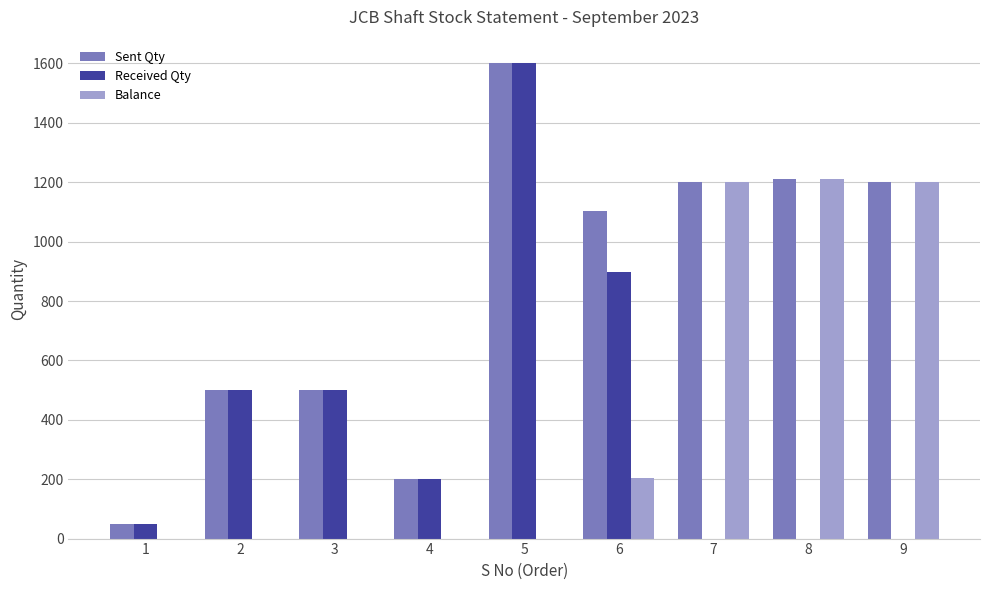

Reading left to right, transcribe all the data shown in this chart.

Sent Qty: 50	500	500	202	1600	1102	1200	1210	1200
Received Qty: 50	500	500	202	1600	898	0	0	0
Balance: 0	0	0	0	0	204	1200	1210	1200